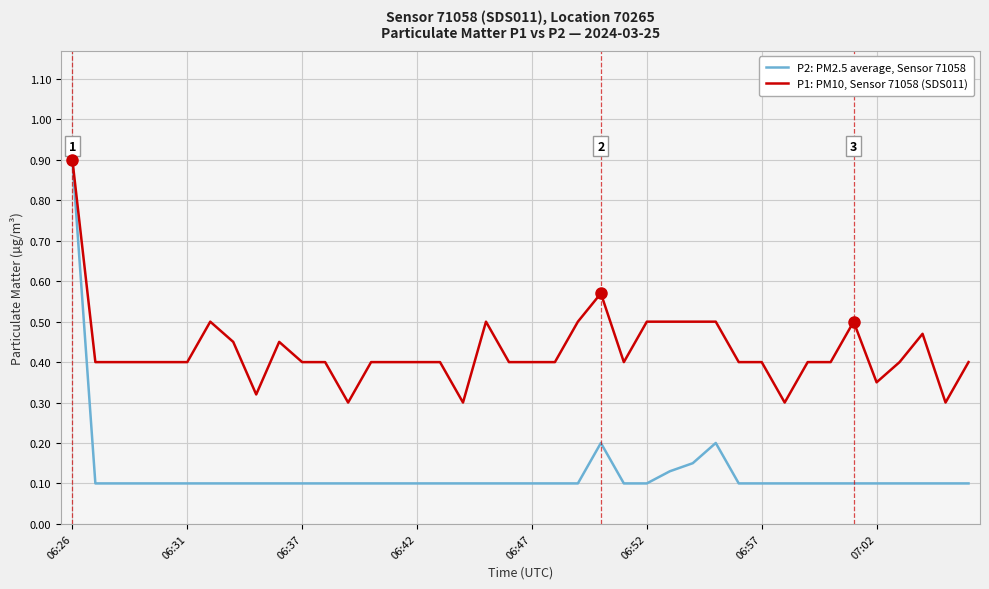

Which series has the largest total across all categories?

P1: PM10, Sensor 71058 (SDS011)